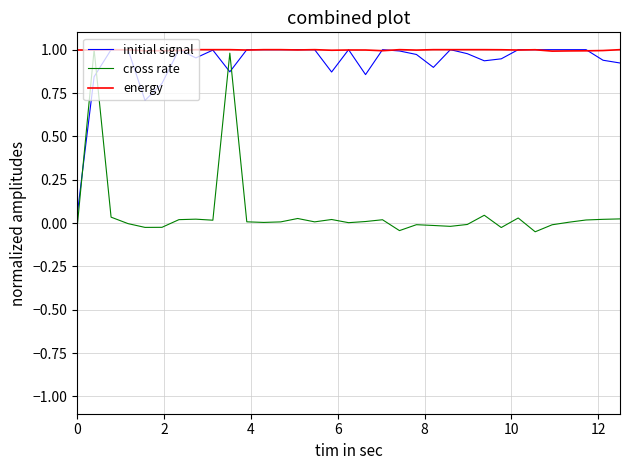

What is the average value of the energy series?

1.0